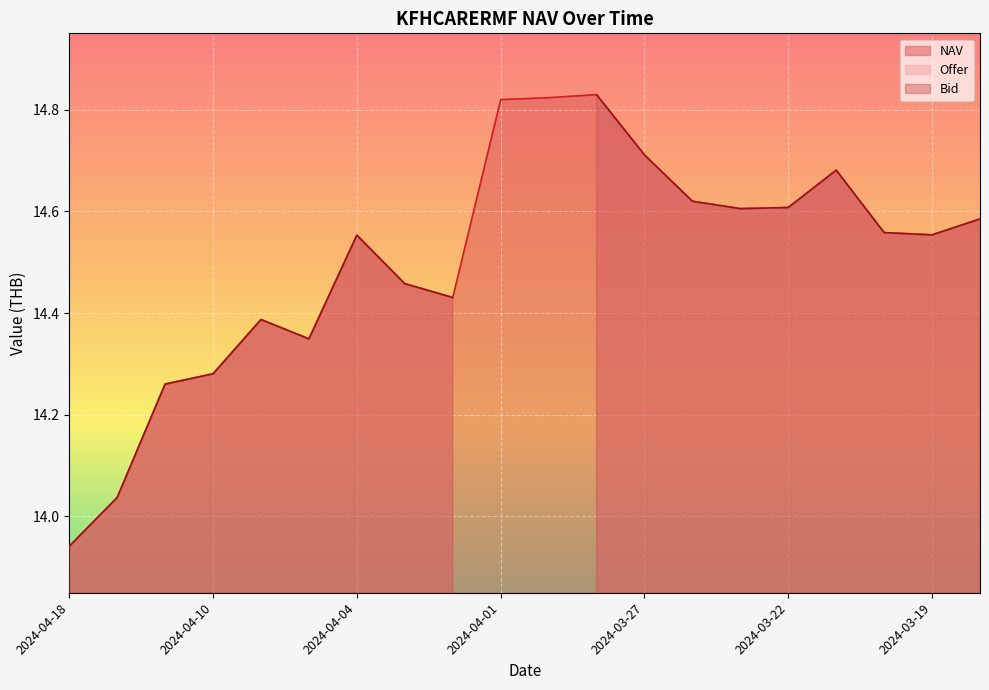

Reading left to right, transcribe all the data shown in this chart.

NAV: 2024-04-18=13.9	2024-04-17=14.0	2024-04-11=14.3	2024-04-10=14.3	2024-04-09=14.4	2024-04-05=14.3	2024-04-04=14.6	2024-04-03=14.5	2024-04-02=14.4	2024-04-01=14.8	2024-03-29=14.8	2024-03-28=14.8	2024-03-27=14.7	2024-03-26=14.6	2024-03-25=14.6	2024-03-22=14.6	2024-03-21=14.7	2024-03-20=14.6	2024-03-19=14.6	2024-03-18=14.6
Offer: 2024-04-18=13.9	2024-04-17=14.0	2024-04-11=14.3	2024-04-10=14.3	2024-04-09=14.4	2024-04-05=14.3	2024-04-04=14.6	2024-04-03=14.5	2024-04-02=14.4	2024-04-01=0.0	2024-03-29=0.0	2024-03-28=14.8	2024-03-27=14.7	2024-03-26=14.6	2024-03-25=14.6	2024-03-22=14.6	2024-03-21=14.7	2024-03-20=14.6	2024-03-19=14.6	2024-03-18=14.6
Bid: 2024-04-18=13.9	2024-04-17=14.0	2024-04-11=14.3	2024-04-10=14.3	2024-04-09=14.4	2024-04-05=14.3	2024-04-04=14.6	2024-04-03=14.5	2024-04-02=14.4	2024-04-01=0.0	2024-03-29=0.0	2024-03-28=14.8	2024-03-27=14.7	2024-03-26=14.6	2024-03-25=14.6	2024-03-22=14.6	2024-03-21=14.7	2024-03-20=14.6	2024-03-19=14.6	2024-03-18=14.6